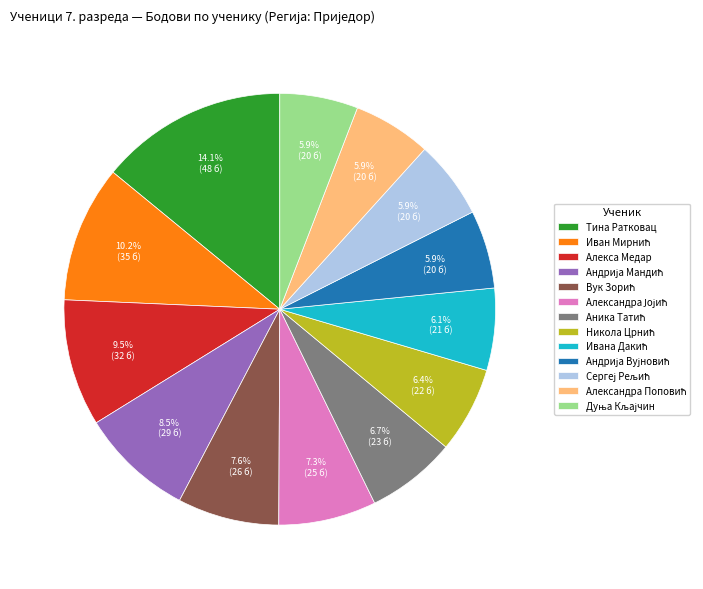

Is there any slice that represents more than half of the pie?

No